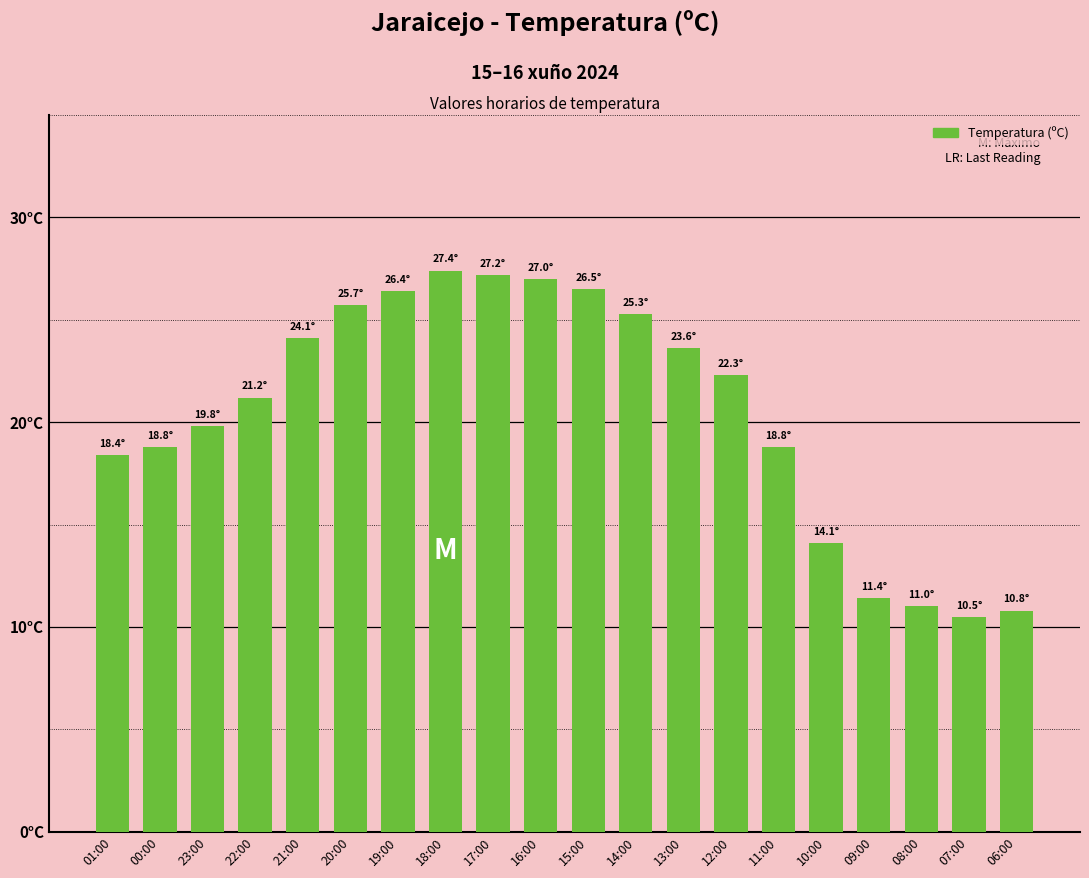

Where does the data first go above 22?

21:00